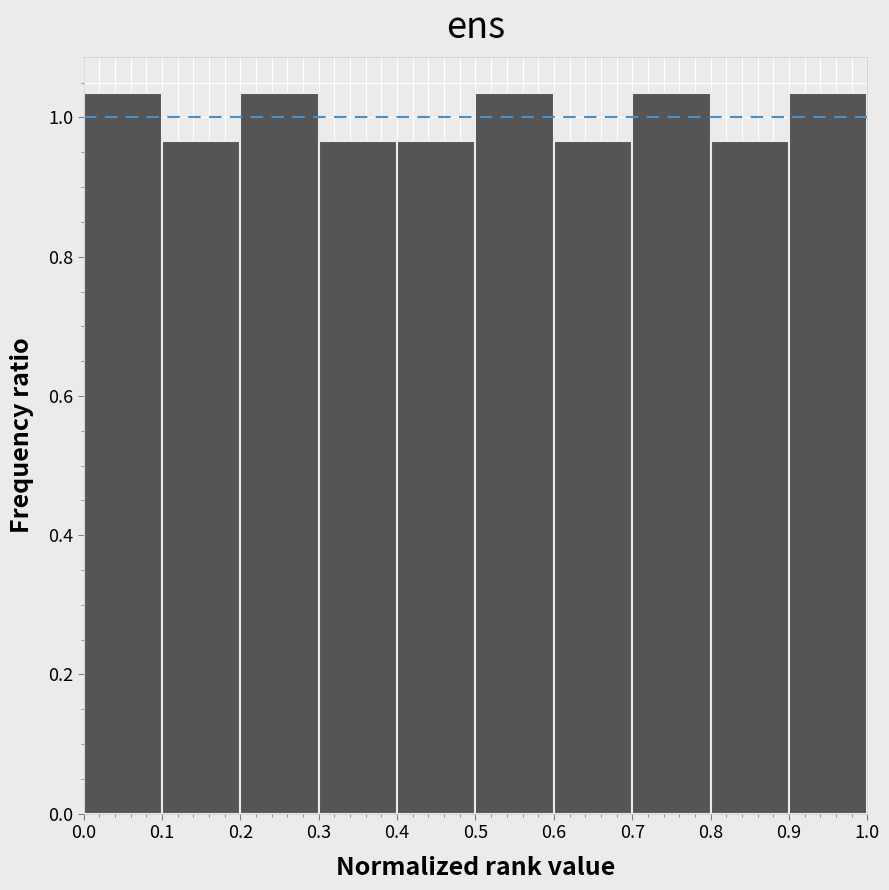

What is the height of the bar covering 0.9 to 1.0 on the x-axis? The values are not printed on the chart, so give them approximately, as read against the axis.

1.04